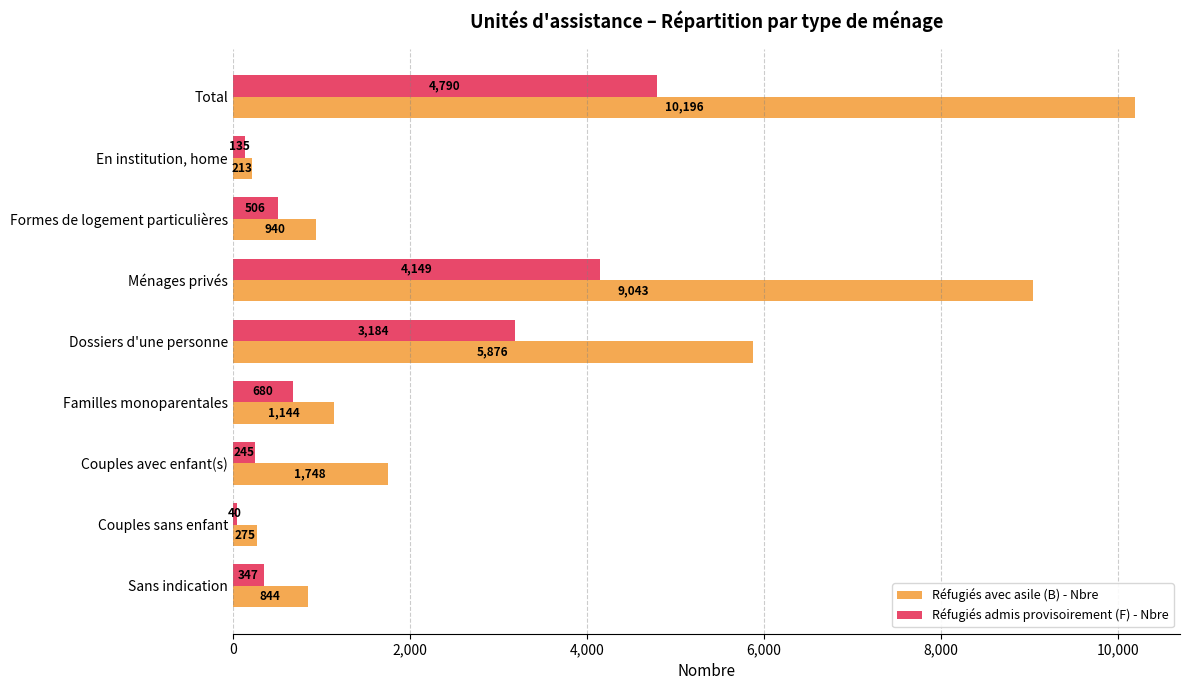

True or false: Réfugiés avec asile (B) - Nbre has a value of 3452 at Ménages privés.

False